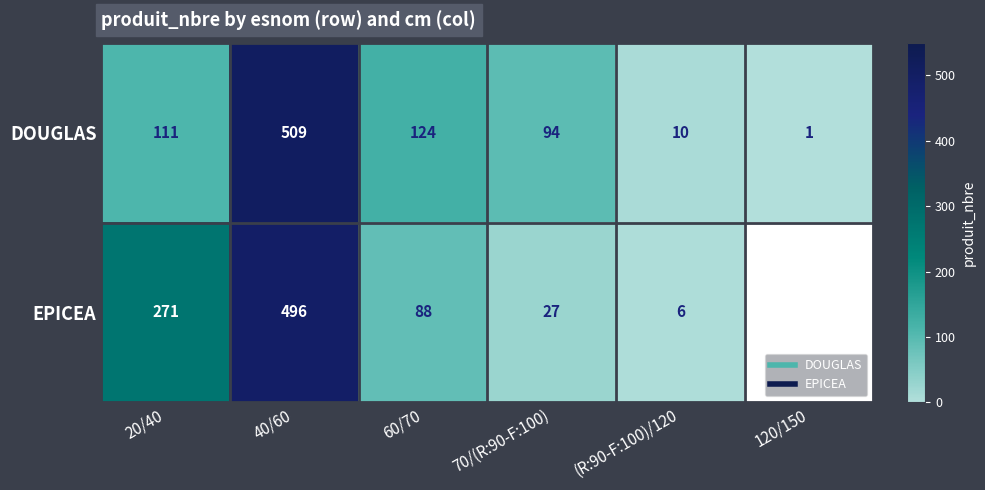

What is the difference between the highest and lowest values at 60/70?

36.0